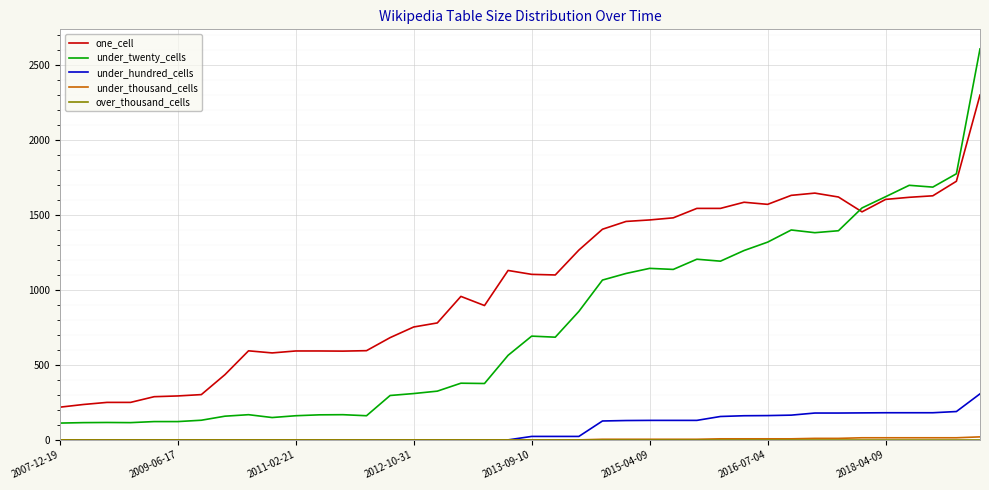

Which series has the largest total across all categories?

one_cell